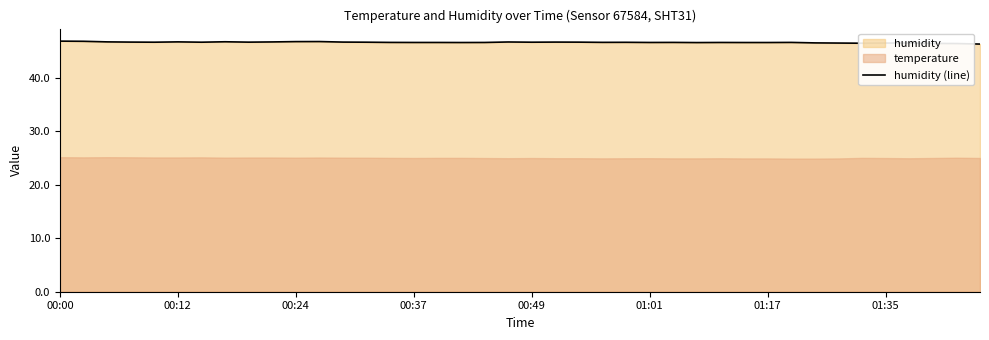

True or false: humidity (line) has a value of 46.5 at 01:35.

True